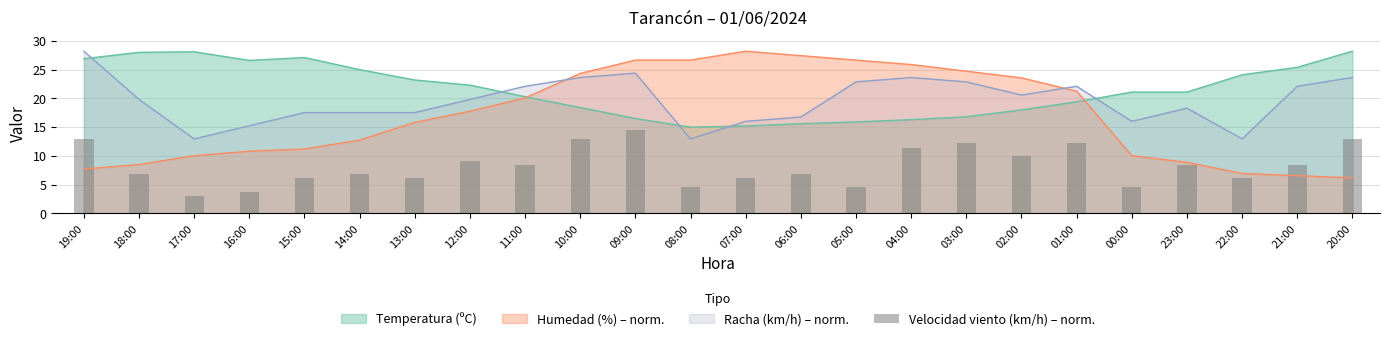

What is the label of the 23rd bar from the right?

18:00